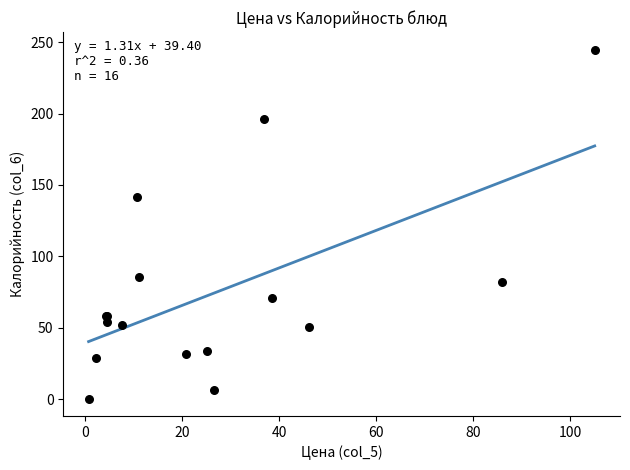

What Y value in the scatter plot is closest to 122?

141.5